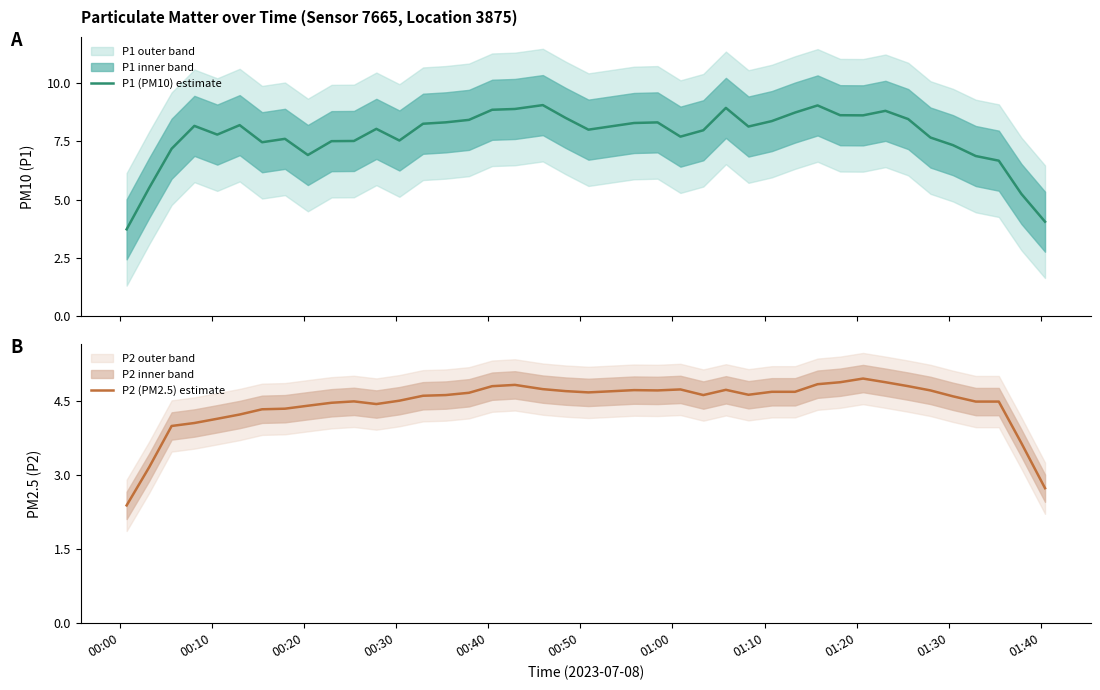

What is the lowest value of the P1 (PM10) estimate series?

3.7